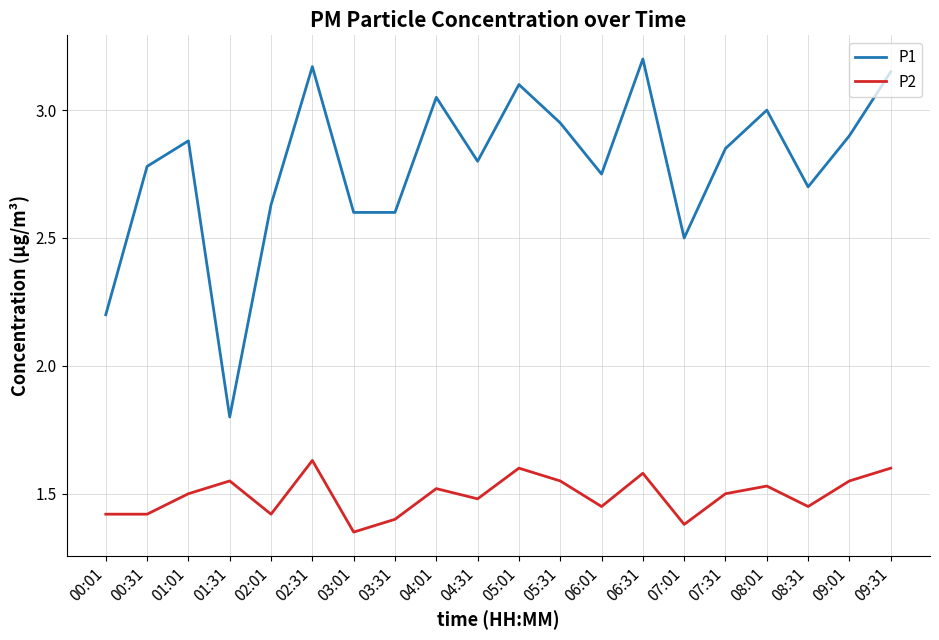

Which category has the highest value in the P2 series?

02:31